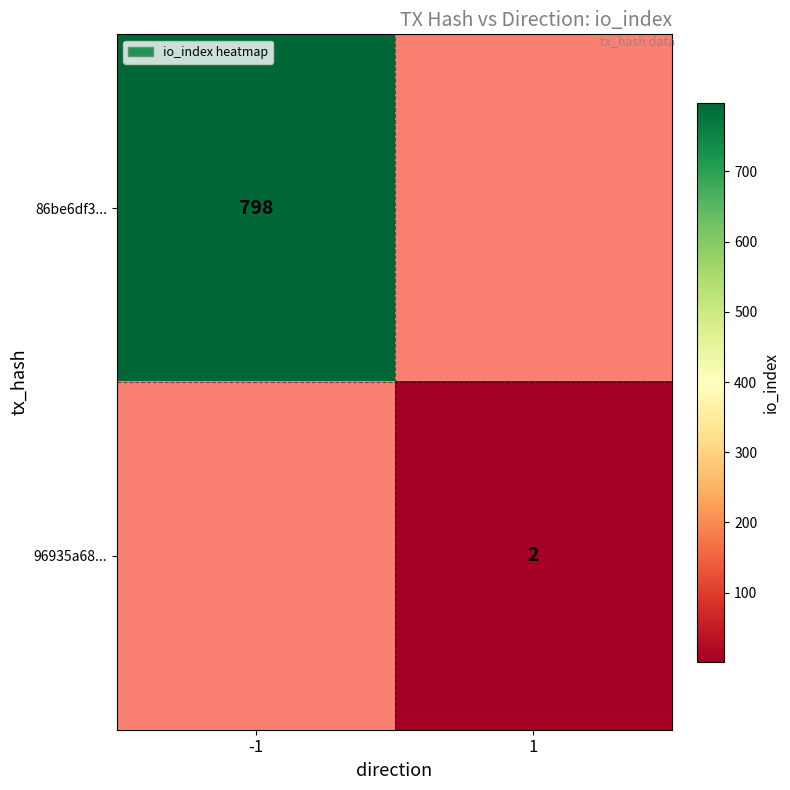

The value of 86be6df3... at -1 is 798. True or false?

True